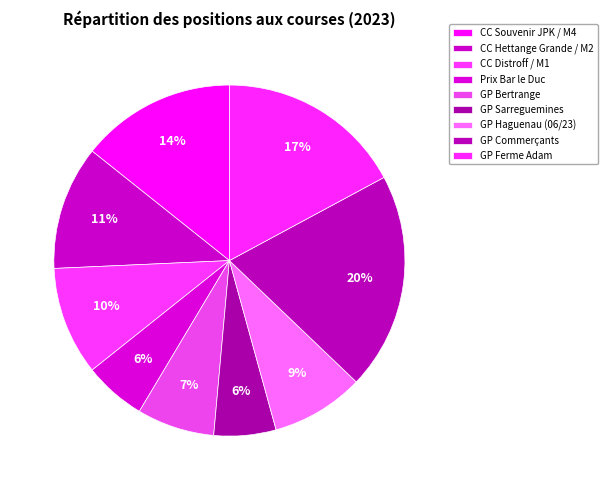

How many segments does this pie chart have?

9